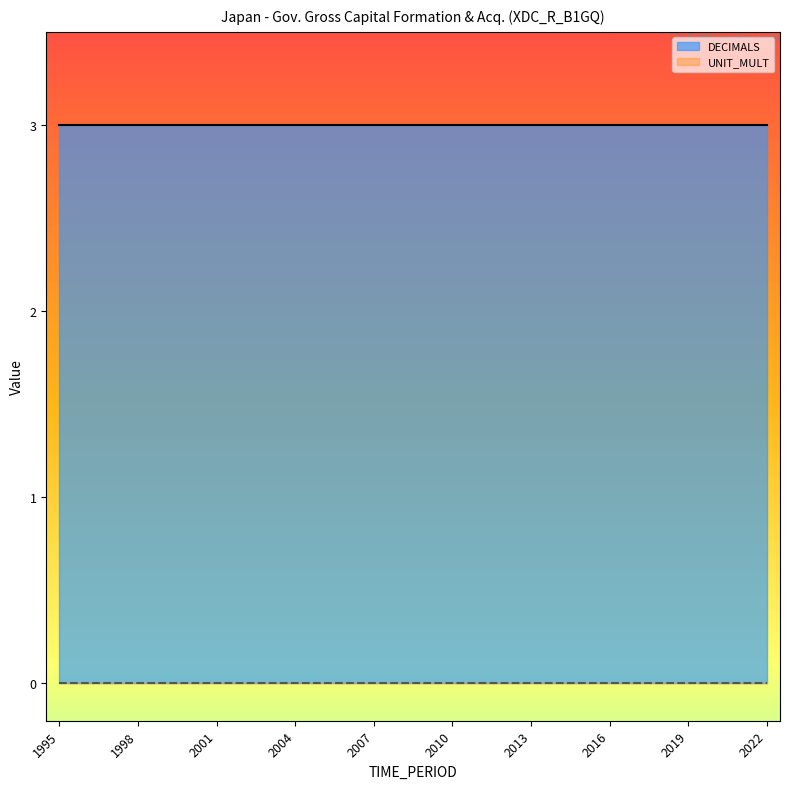

The value of UNIT_MULT at 1998 is 0. True or false?

True